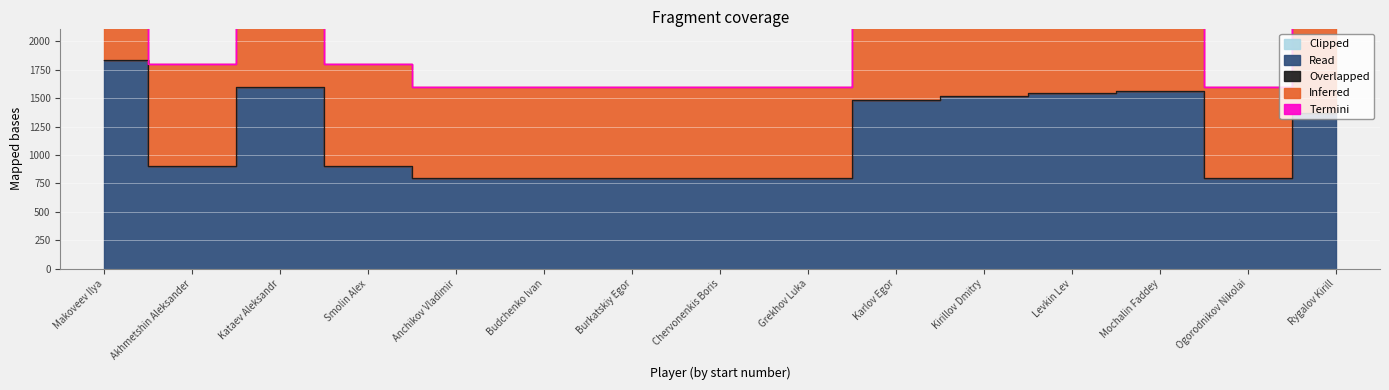

At which category is the sum across all series the highest?

Makoveev Ilya